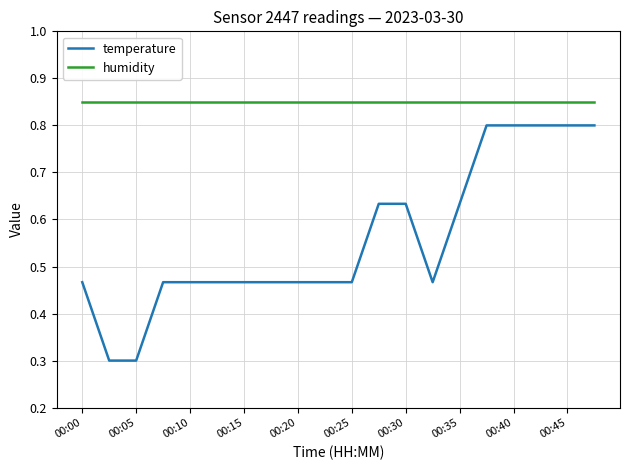

True or false: humidity and temperature intersect in this chart.

False